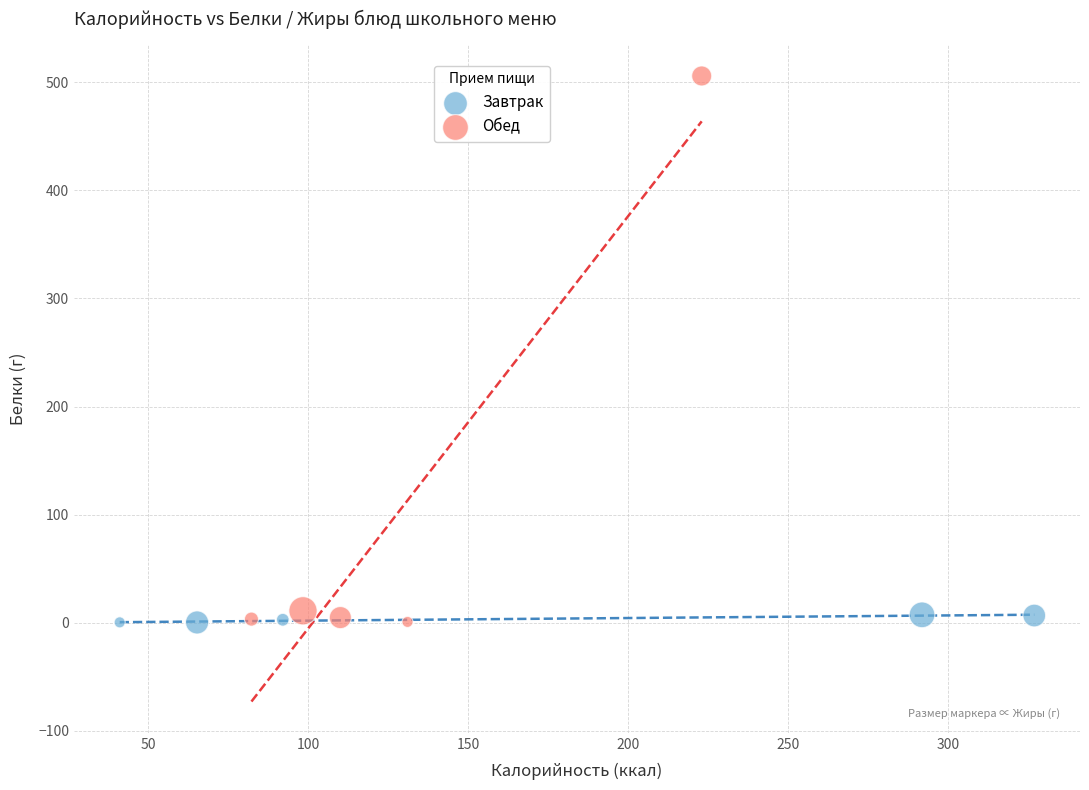

Which series has the widest spread of Y values?

Обед